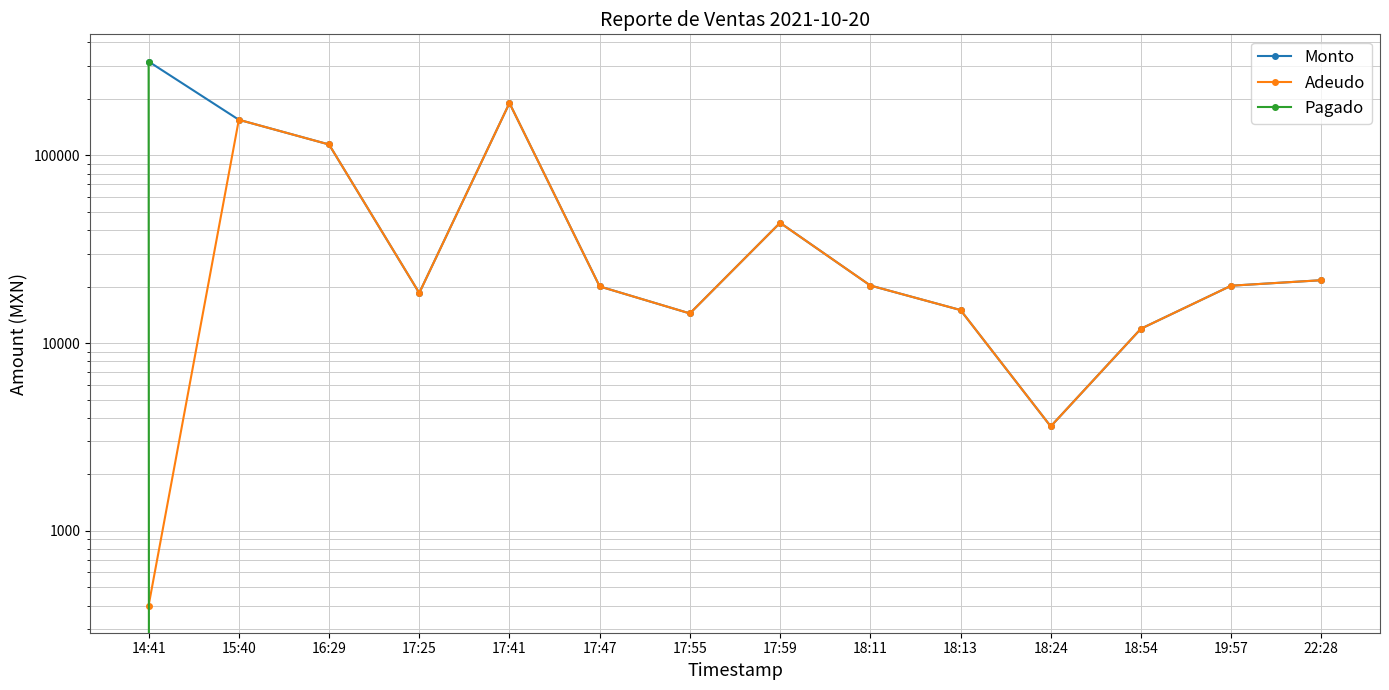

What is the label of the 10th point from the right?

17:41